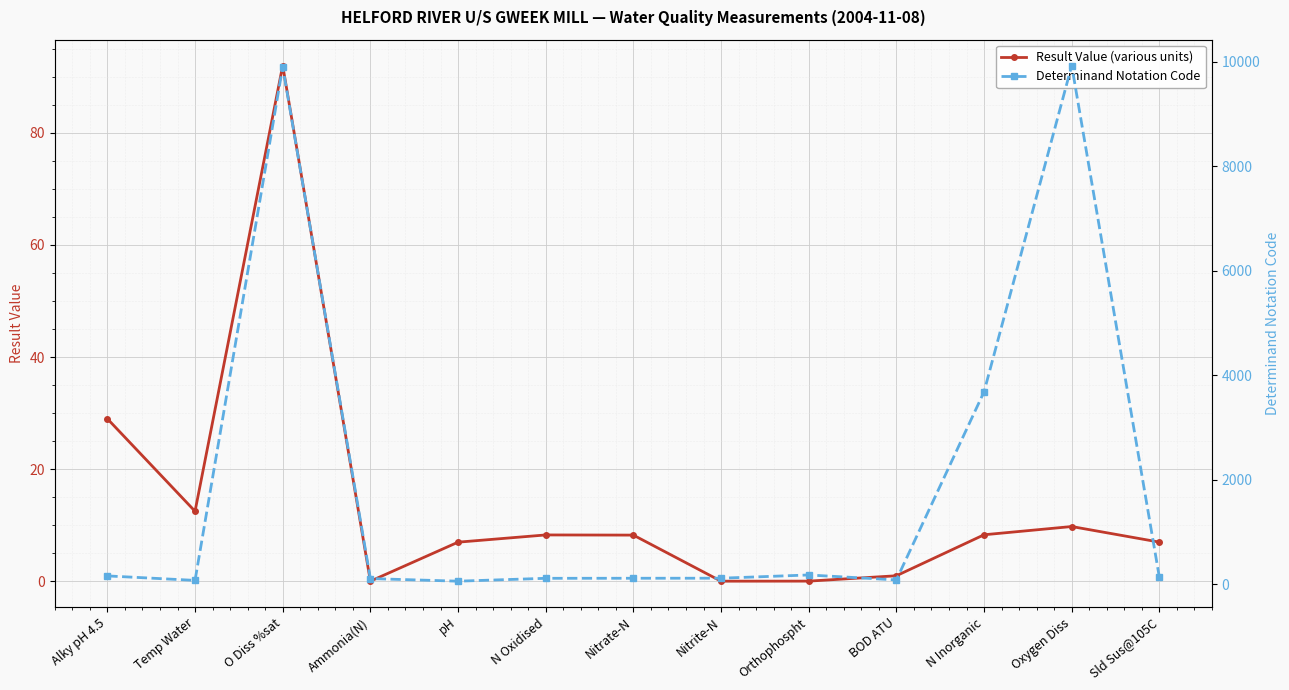

True or false: Result Value (various units) has a value of 8.3 at N Oxidised.

True